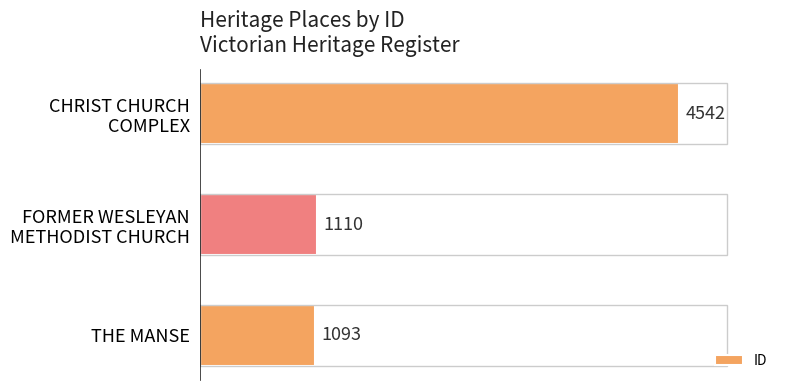

Which label corresponds to the largest value in the chart?

CHRIST CHURCH
COMPLEX